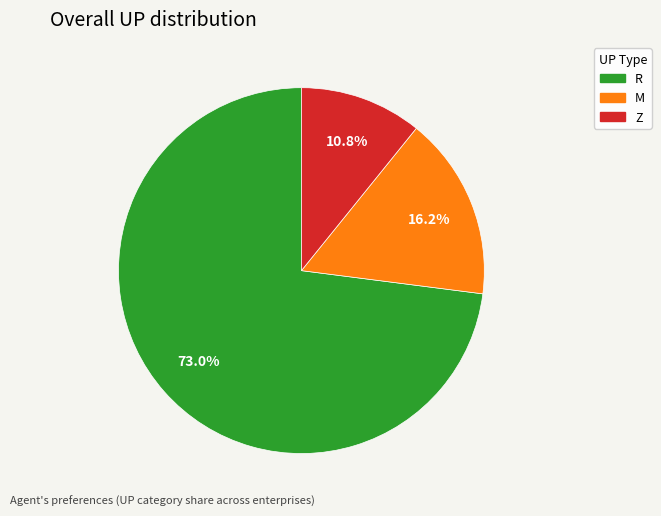

Which slice is the smallest?

Z